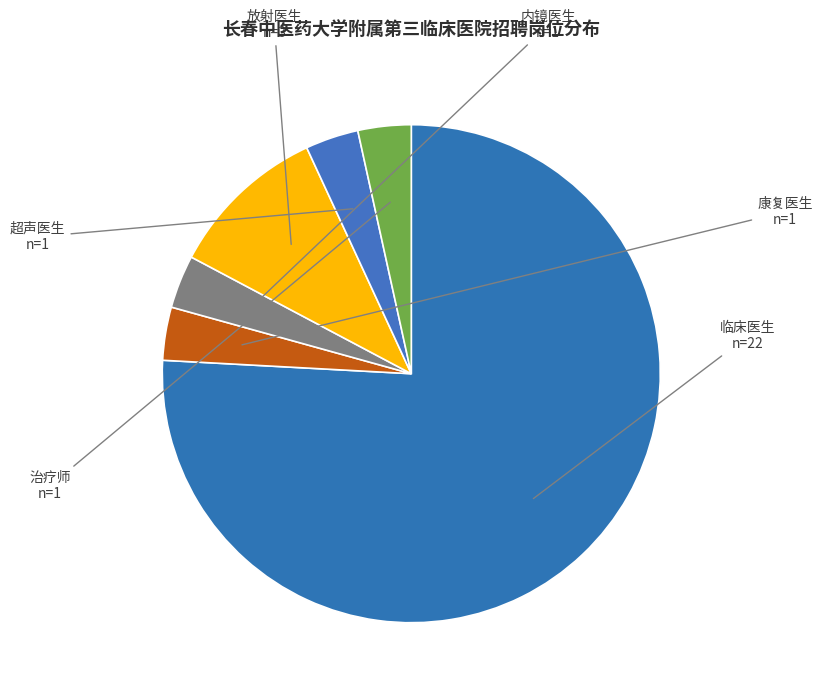

Do 内镜医生 and 治疗师 together represent more than half of the pie?

No